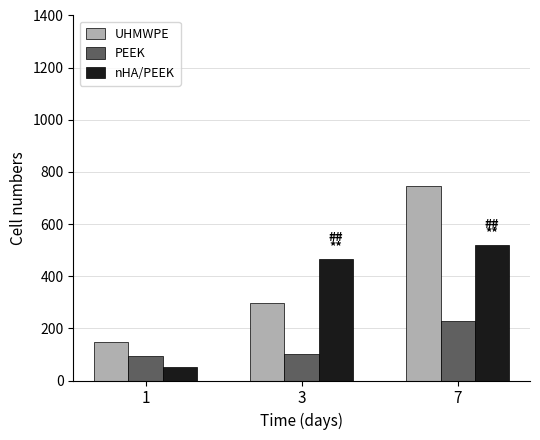

Are the bars horizontal?

No